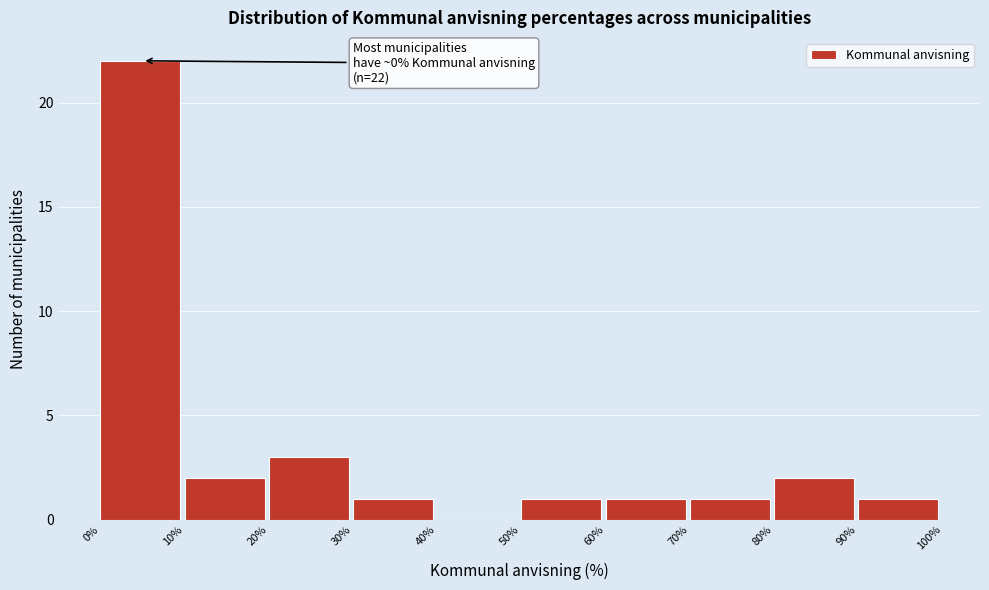

Which range on the x-axis has the tallest bar?

0% to 10%